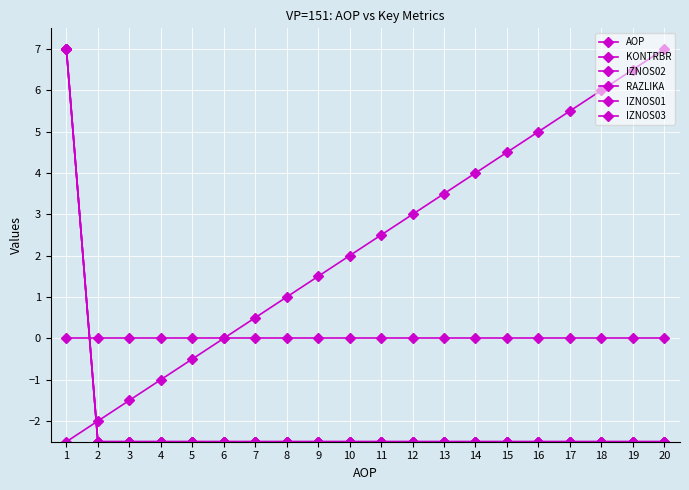

Is this an area chart (filled region under the line)?

No